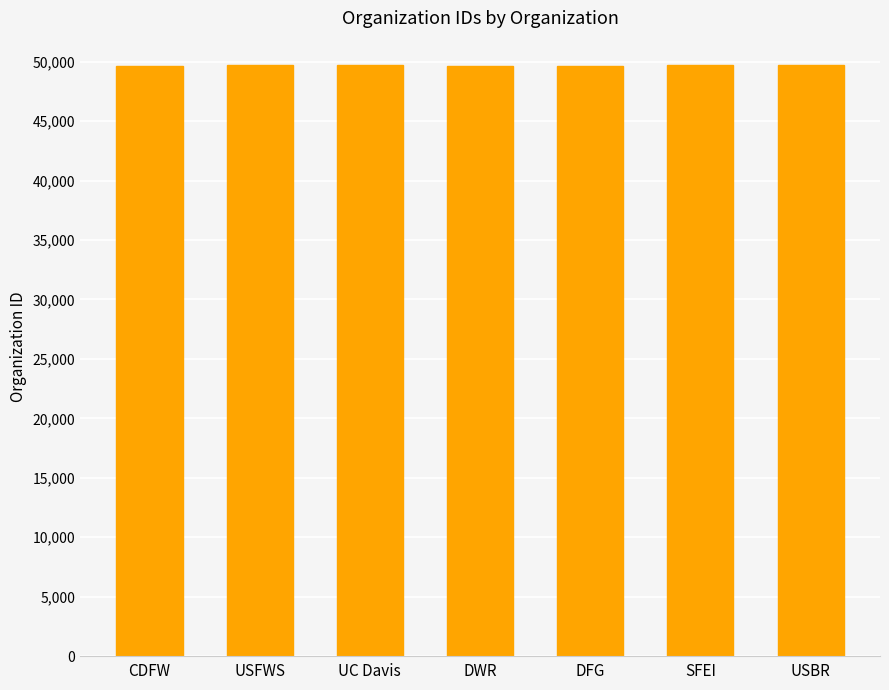

Are the bars grouped side by side (vs. stacked)?

No